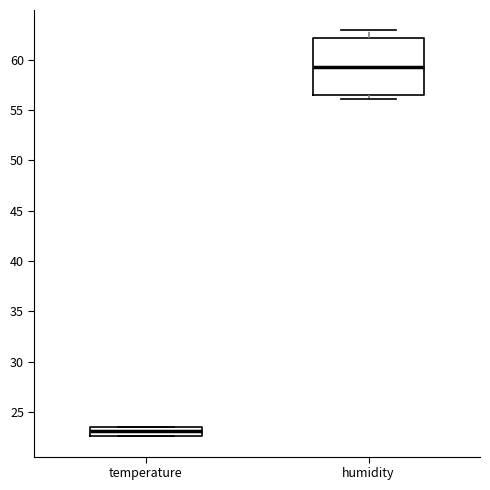

Where does the upper whisker of the box for humidity end on the y-axis? The values are not printed on the chart, so give them approximately, as read against the axis.

63.0